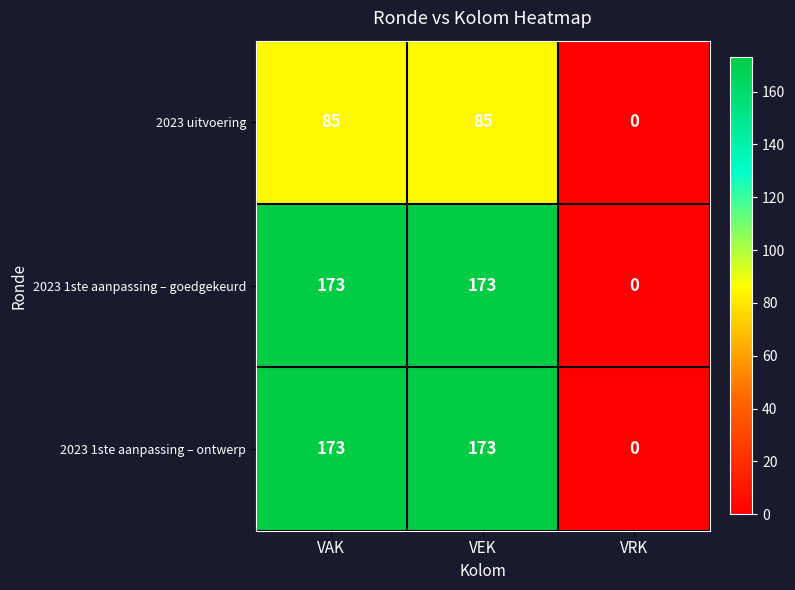

The 2023 1ste aanpassing – goedgekeurd series shows 173 at VEK. True or false?

True